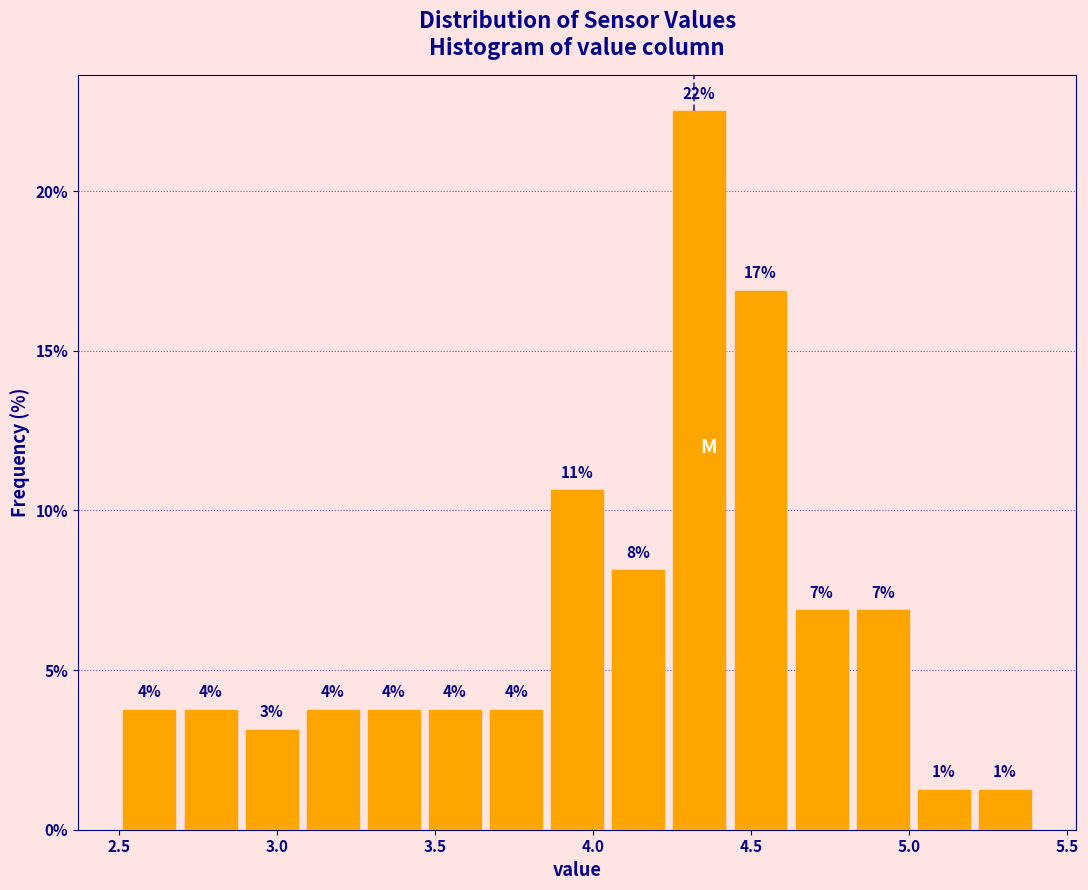

Around what value on the x-axis is the tallest bar? Give the approximate position of its centre, as read against the axis.

4.35